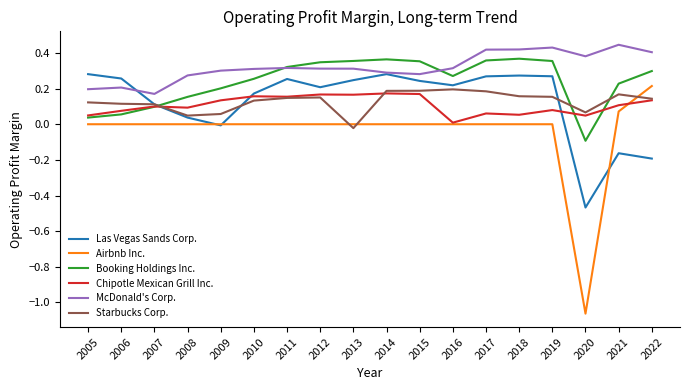

What is the sum of all Las Vegas Sands Corp. values?

2.3